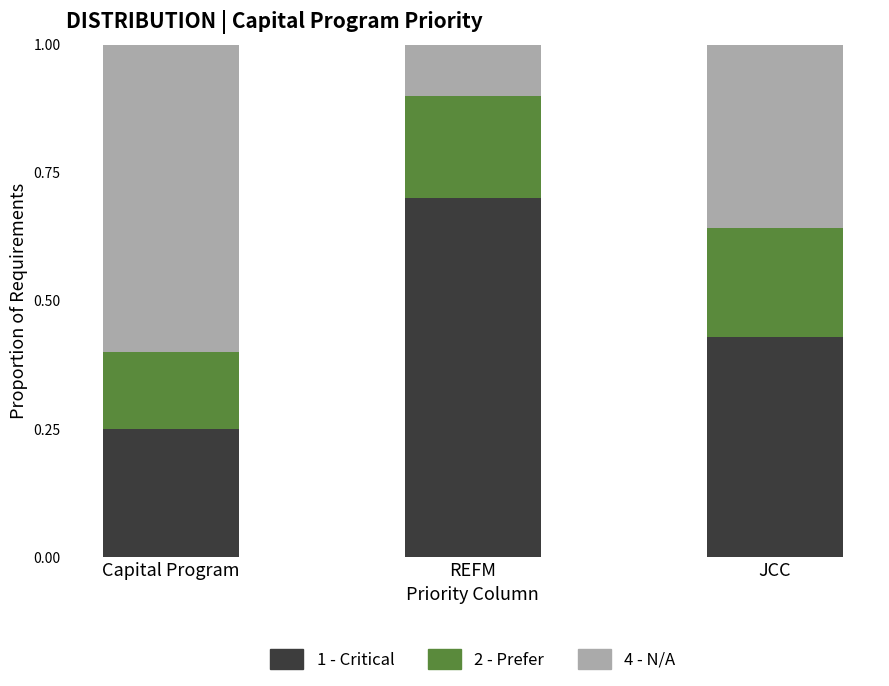

Rank the categories by 1 - Critical value from highest to lowest.

REFM, JCC, Capital Program